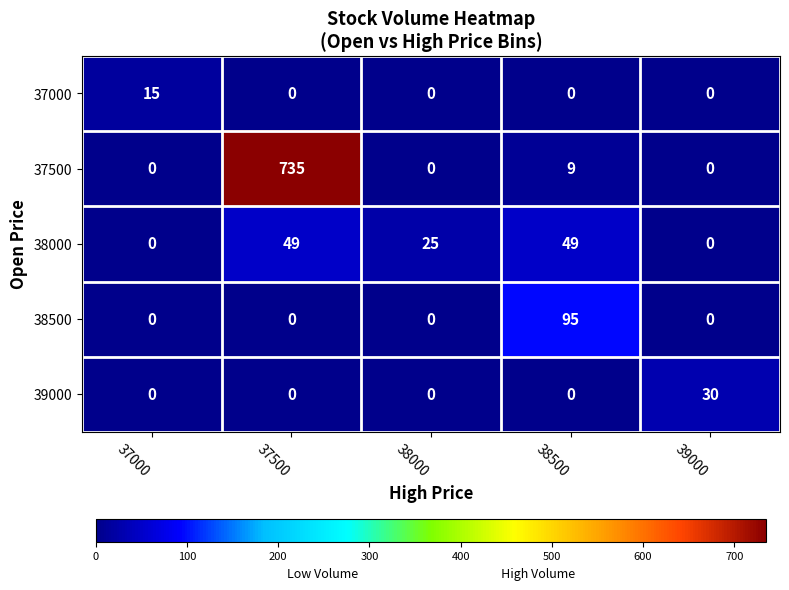

The 38500 series shows 66 at 39000. True or false?

False